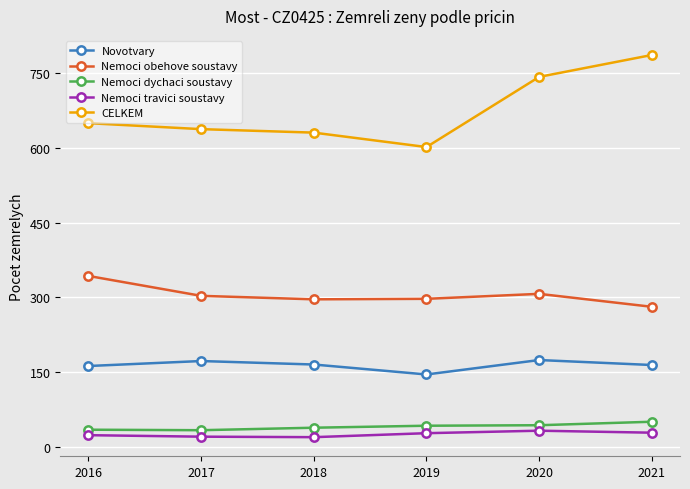

What is the difference between the maximum and minimum values in the Nemoci dychaci soustavy series?

17